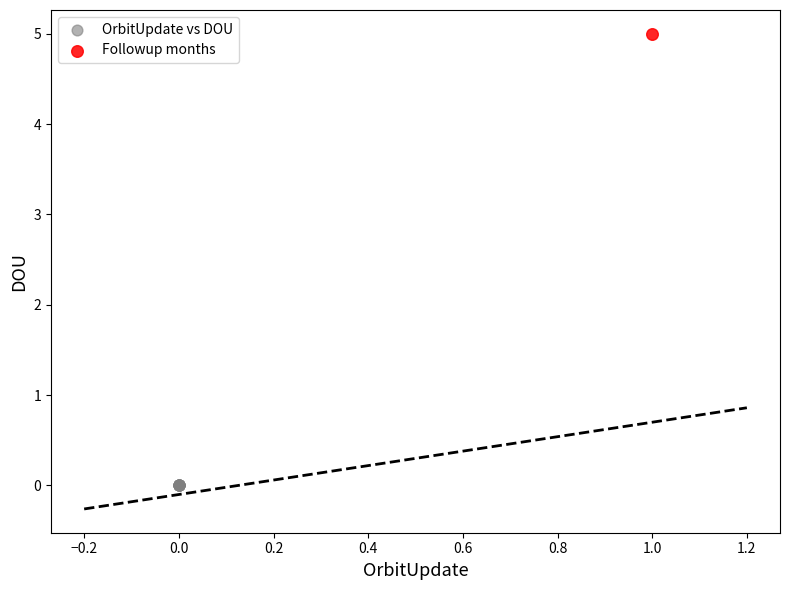

Which series contains the highest Y value?

Followup months